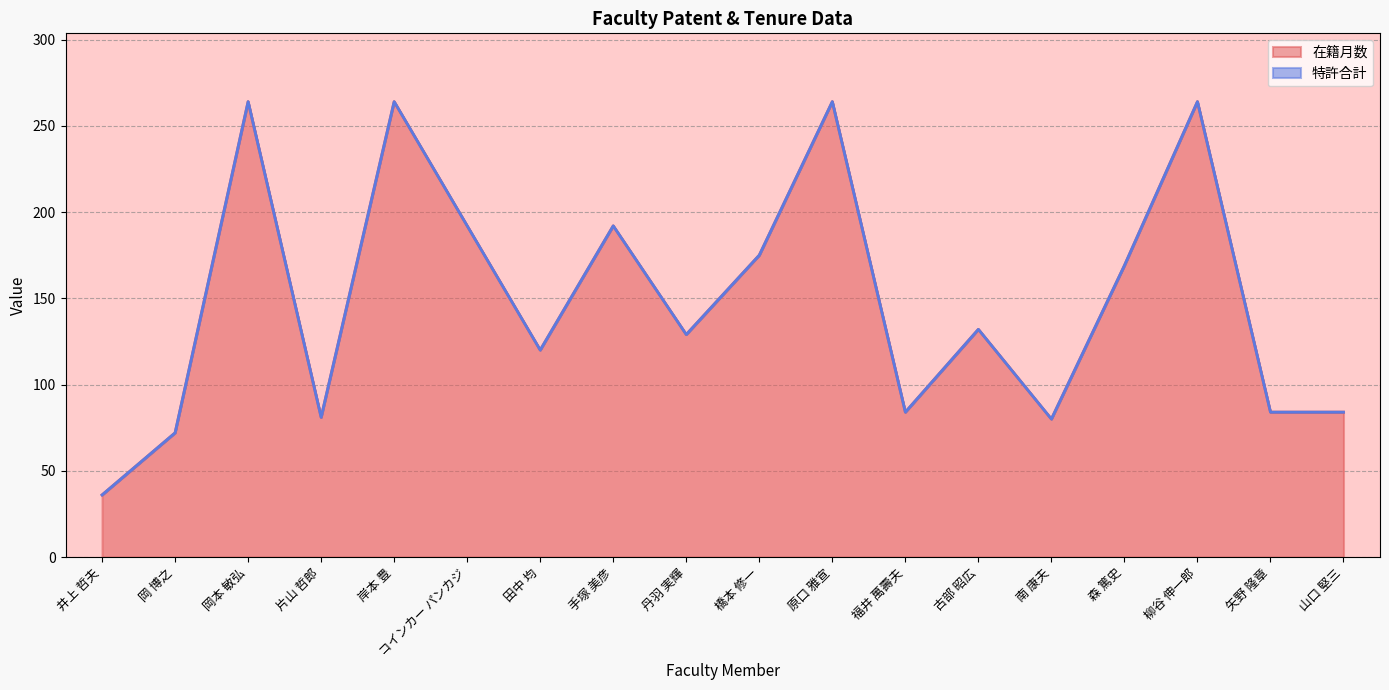

True or false: the data shows 36 at 井上 哲夫.

True